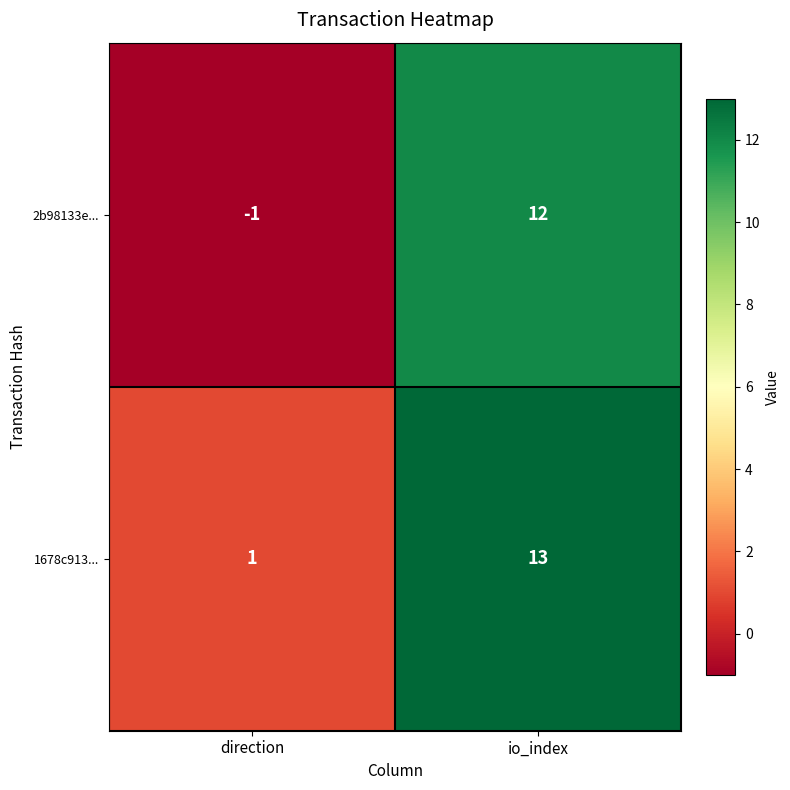

Which series changed the most between direction and io_index?

2b98133e...